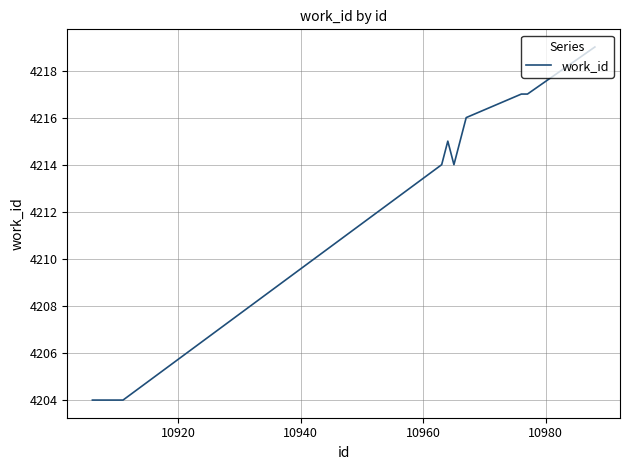

What is the difference between the maximum and minimum values?

15